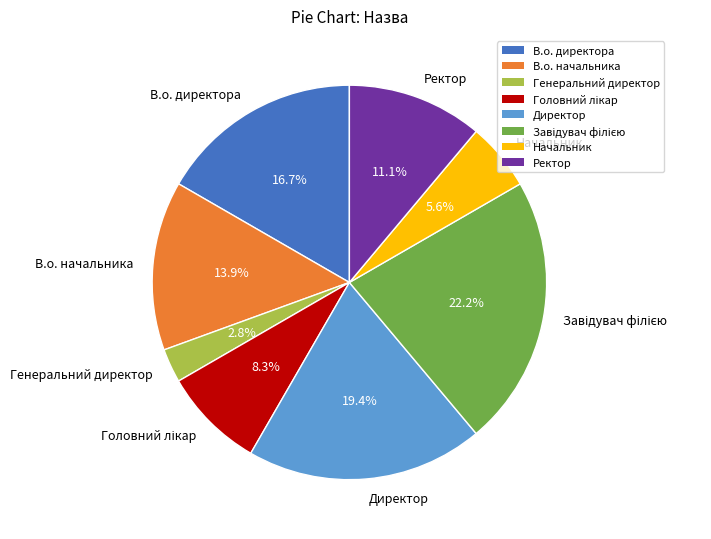

To the nearest percent, what percentage of the pie is Директор?

19%